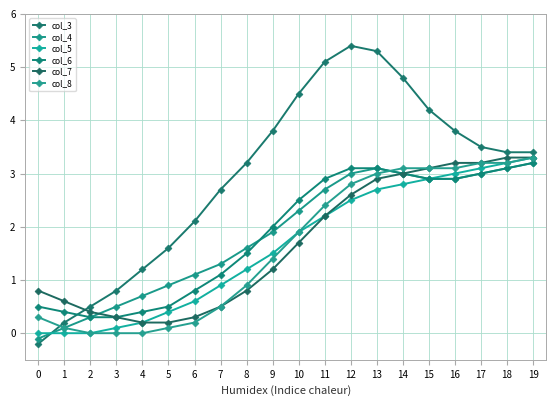

The col_8 series shows 3.3 at 19. True or false?

True